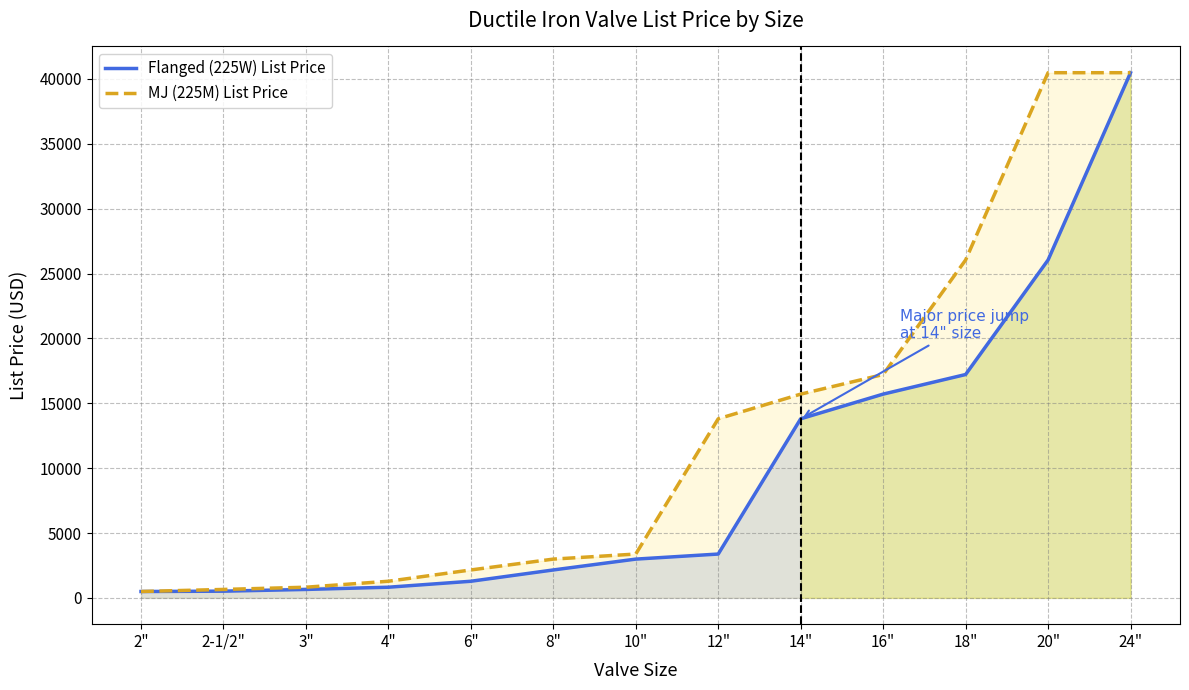

What position from the right is 14"?

5